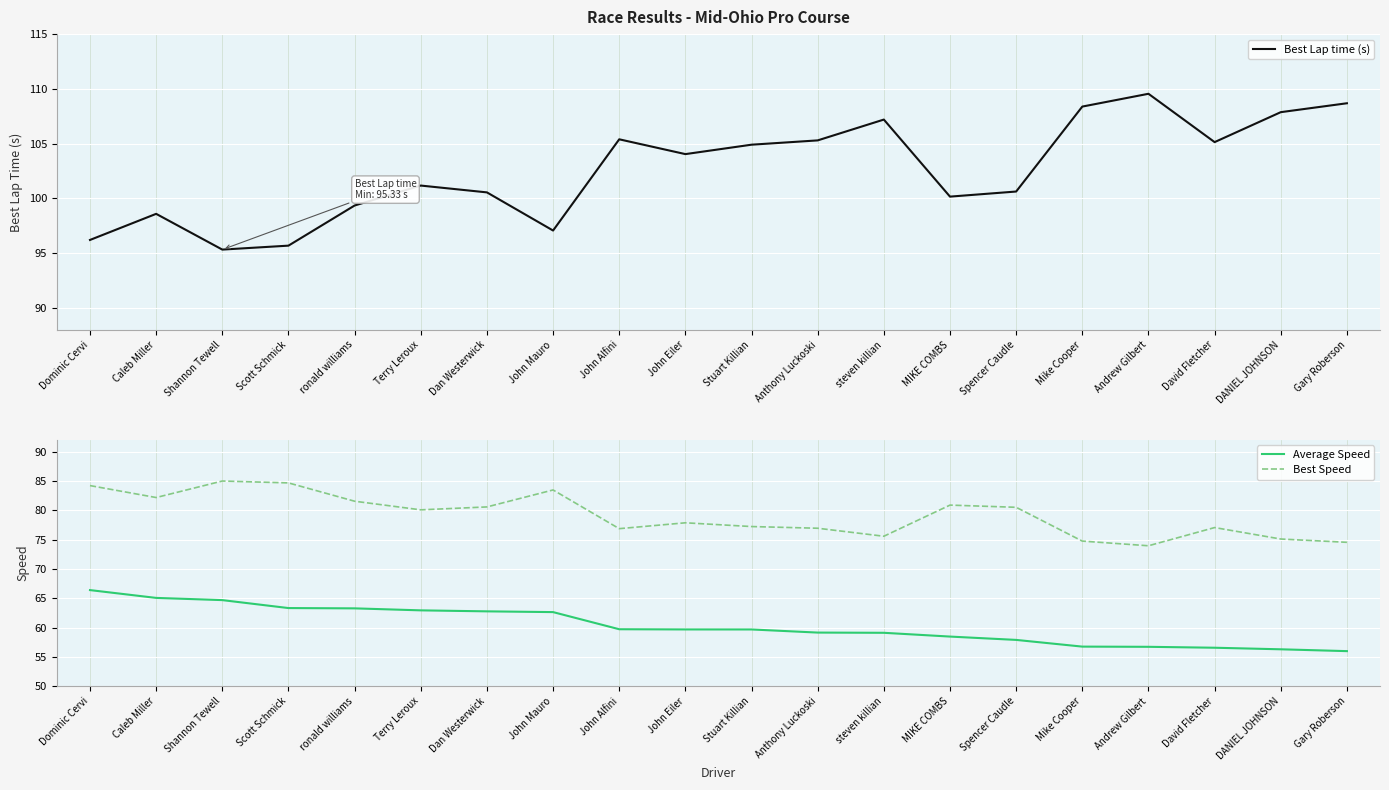

What is the average value of the Average Speed series?

60.3